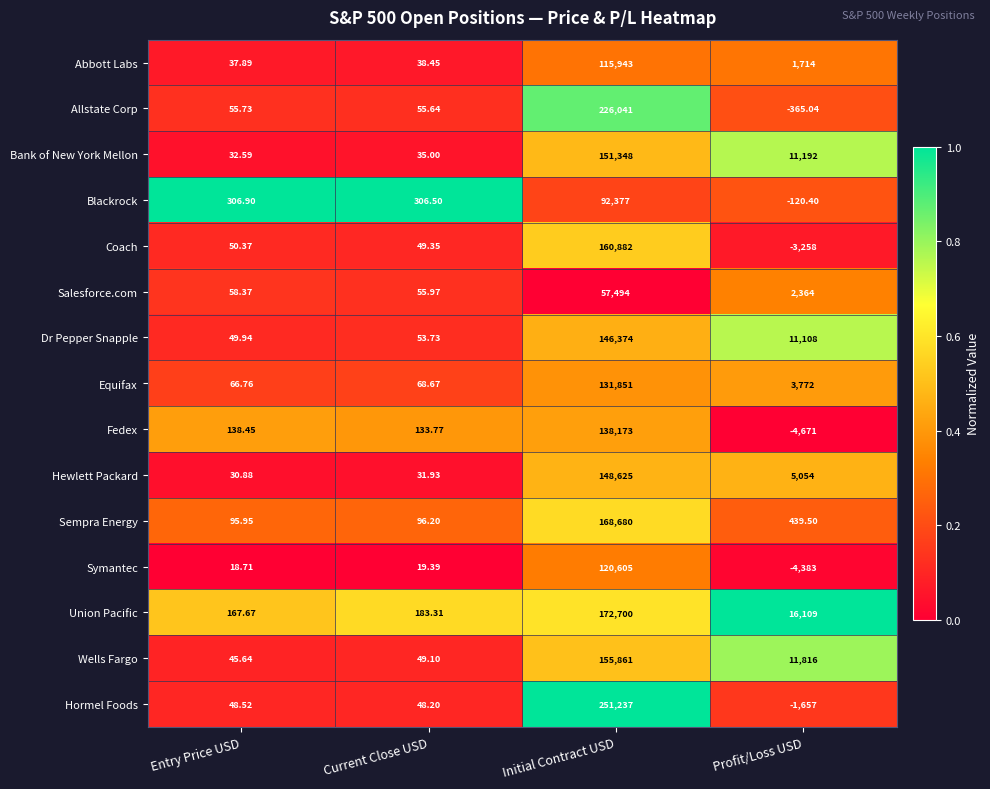

Rank the categories by Bank of New York Mellon value from highest to lowest.

Initial Contract USD, Profit/Loss USD, Current Close USD, Entry Price USD